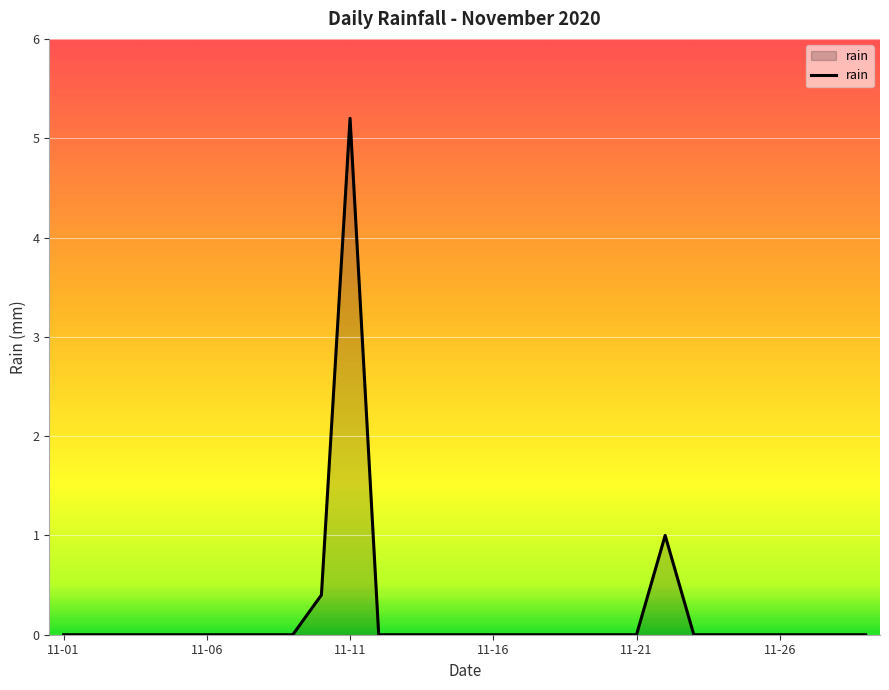

What is the greatest value displayed?

5.2